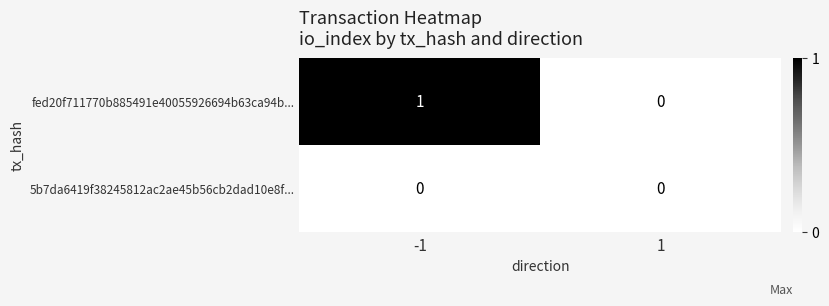

True or false: fed20f711770b885491e40055926694b63ca94b... has a value of 0 at 1.

True